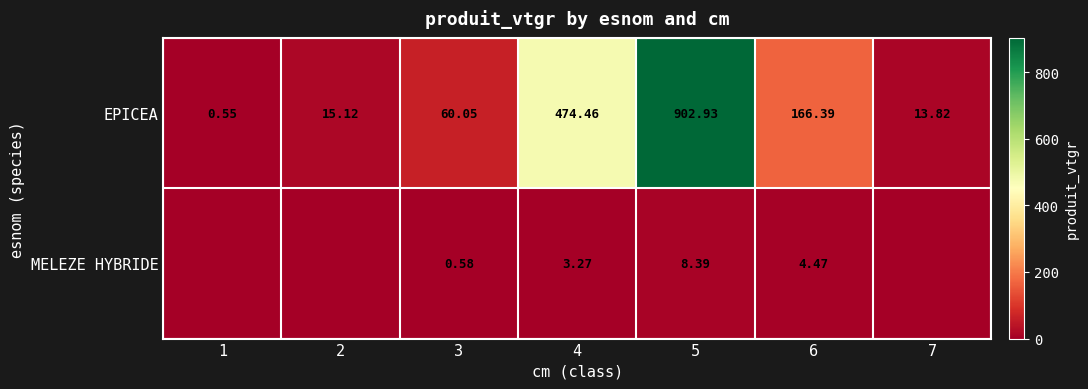

What is the maximum value for EPICEA?

902.9